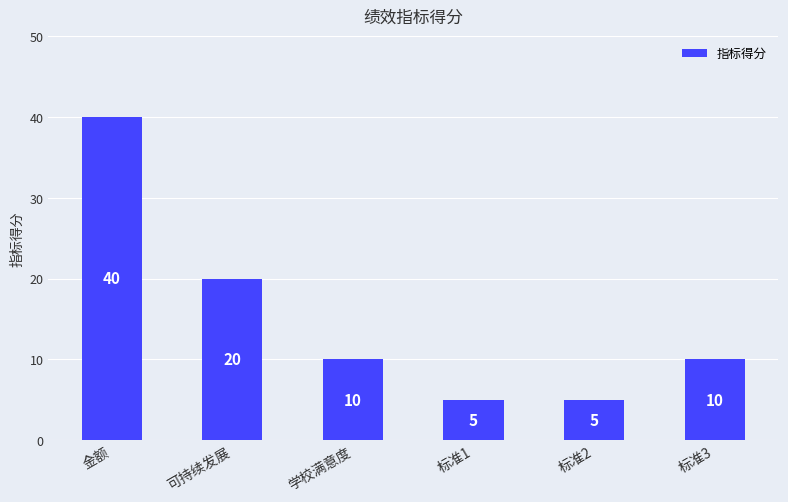

What is the smallest value displayed?

5